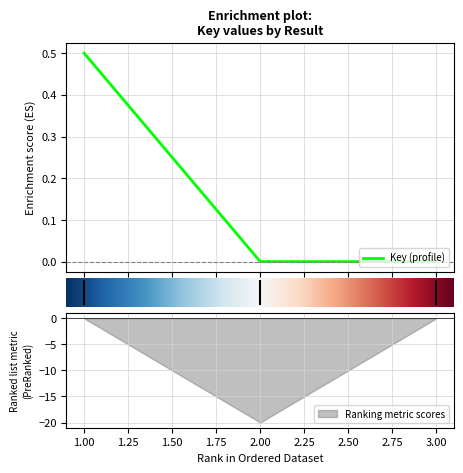

What is the value of the 1st point from the left?

0.5